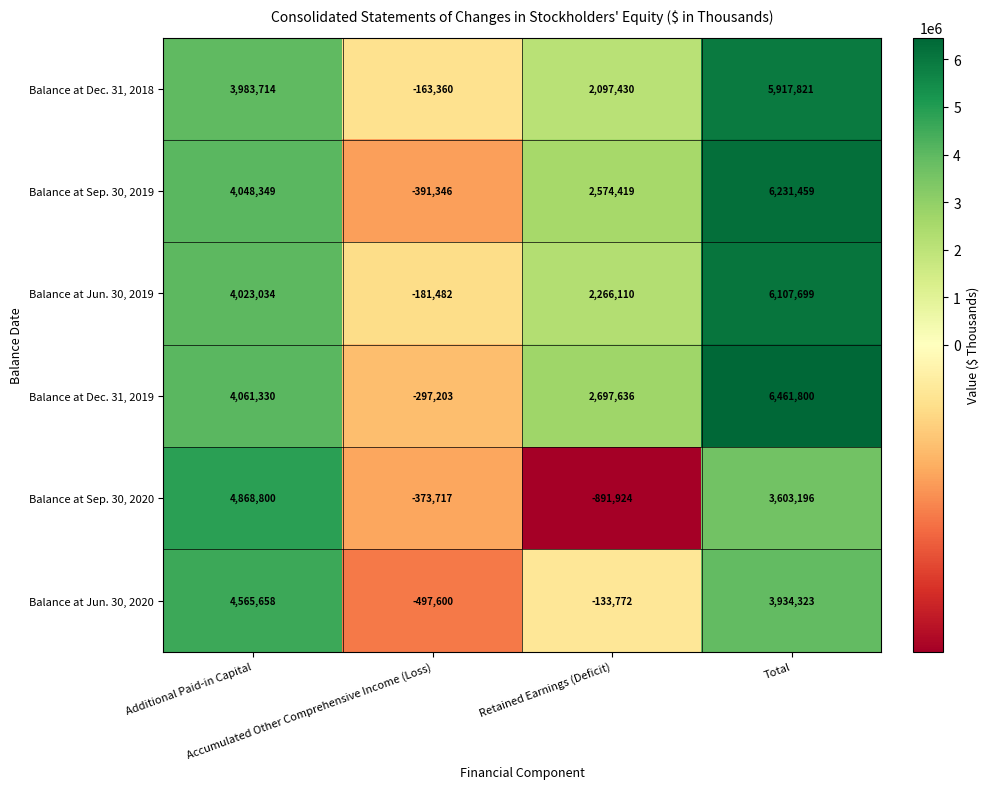

Rank the series by their maximum value, from highest to lowest.

Balance at Dec. 31, 2019, Balance at Sep. 30, 2019, Balance at Jun. 30, 2019, Balance at Dec. 31, 2018, Balance at Sep. 30, 2020, Balance at Jun. 30, 2020